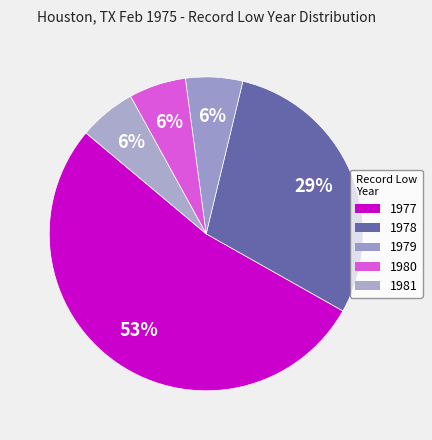

How many segments does this pie chart have?

5